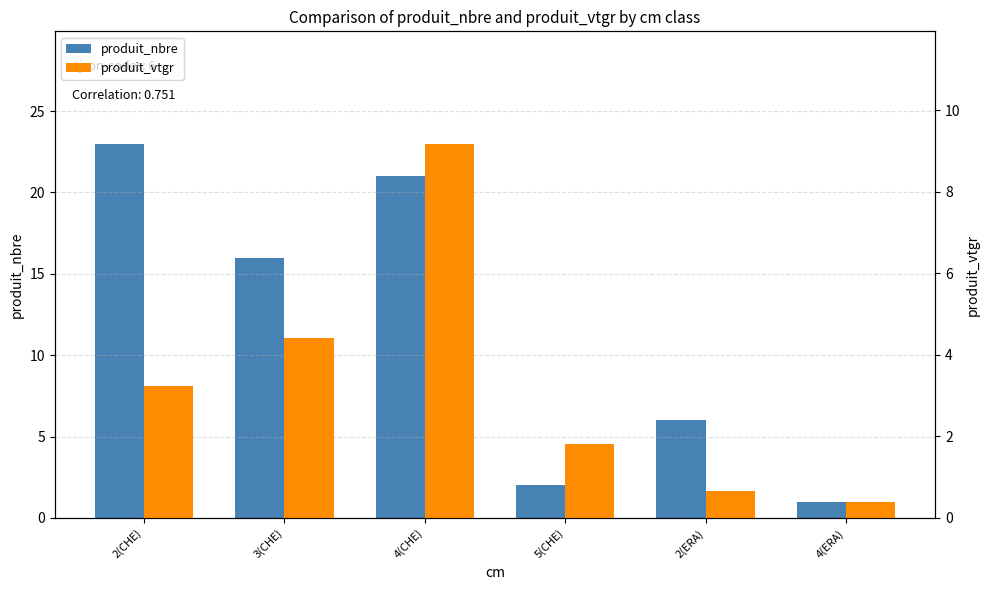

What is the value of the produit_nbre bar at the 3rd from the left?

21.0